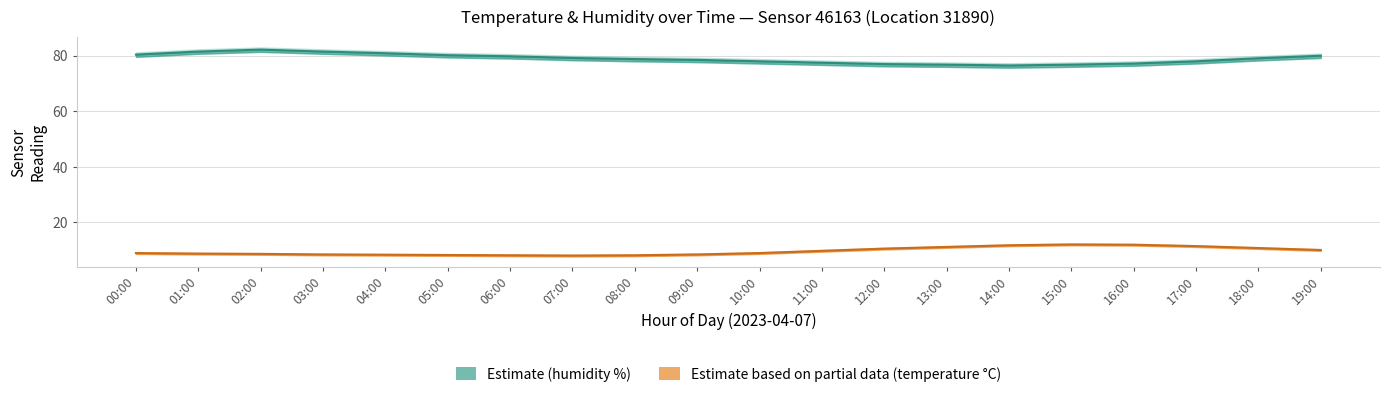

Where does the humidity series first go above 79?

00:00